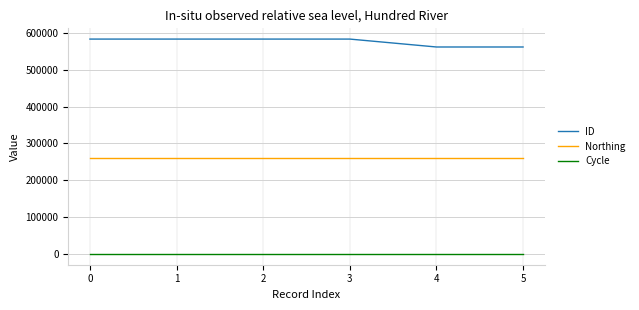

What is the maximum value for ID?

582957